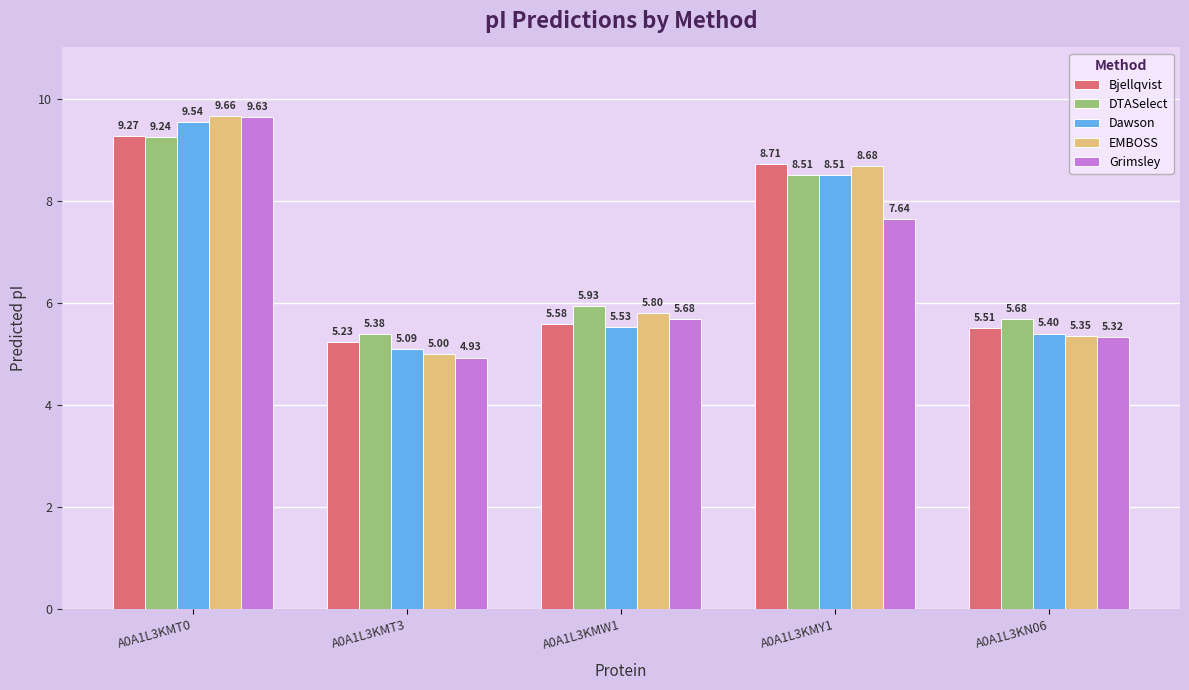

What is the sum of the Grimsley values at A0A1L3KN06 and A0A1L3KMT0?

15.0